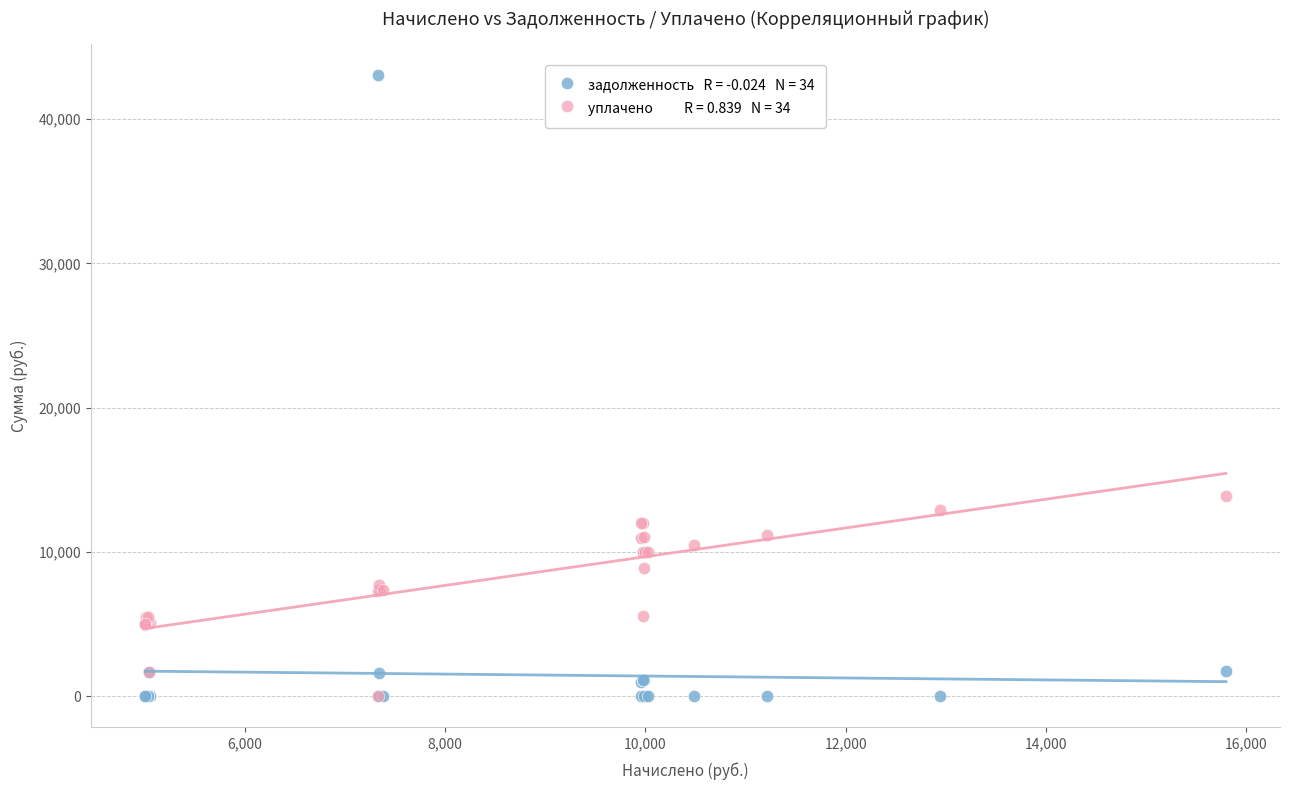

Across all series, what Y value is closest to 21523?

13915.7